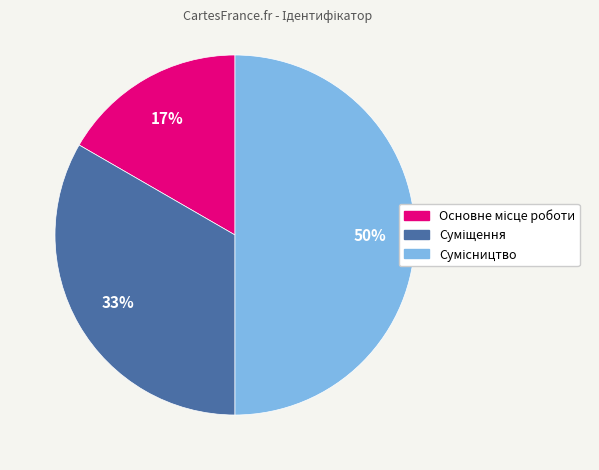

How many segments does this pie chart have?

3